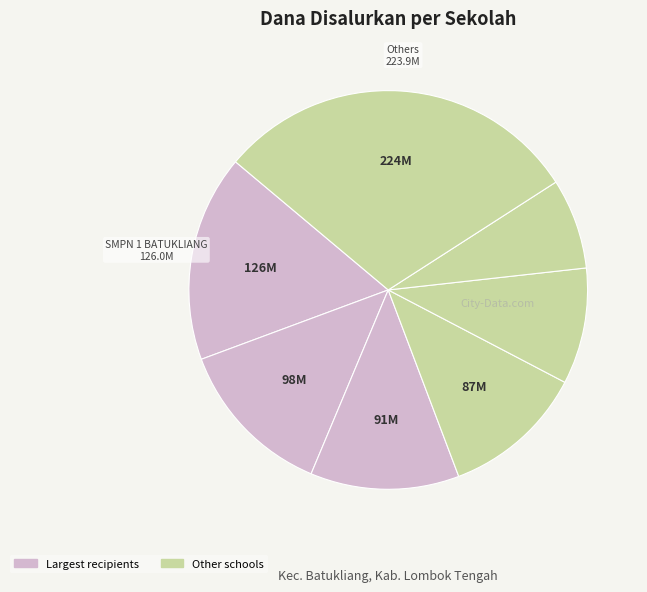

Is there a majority slice in this chart?

No